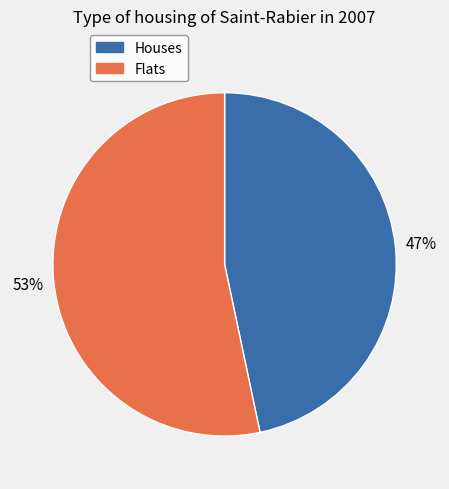

To the nearest percent, what is the average slice percentage?

50%